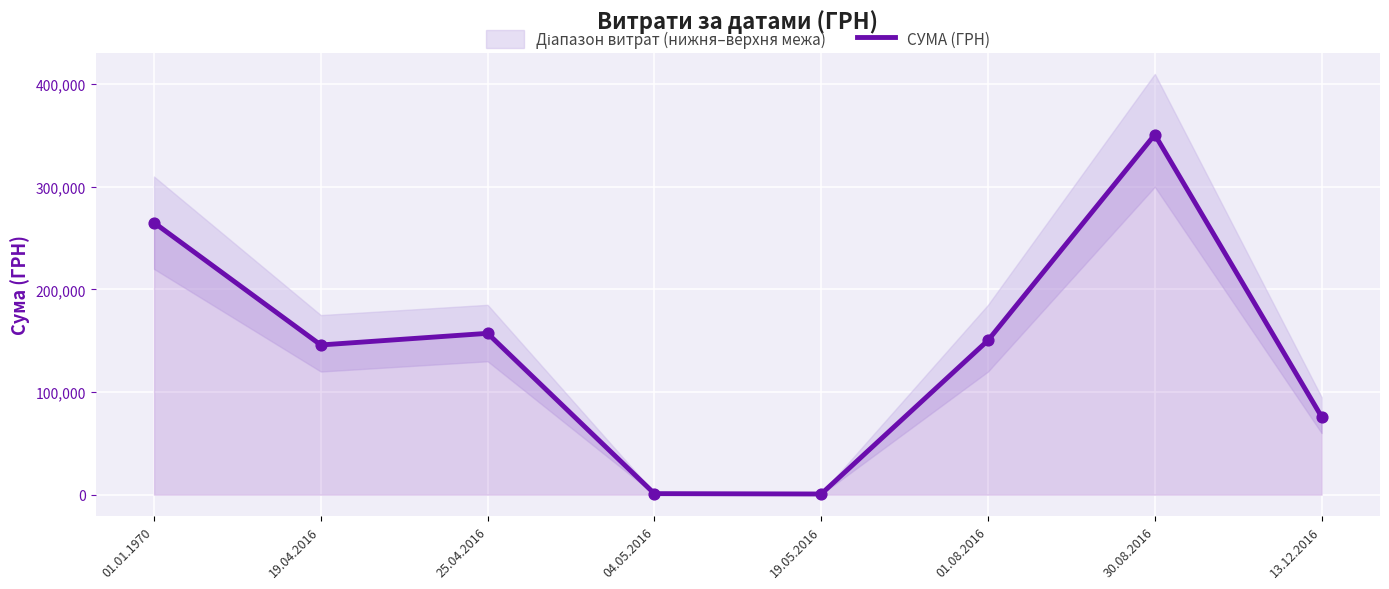

Which has a higher value, 01.08.2016 or 19.04.2016?

01.08.2016